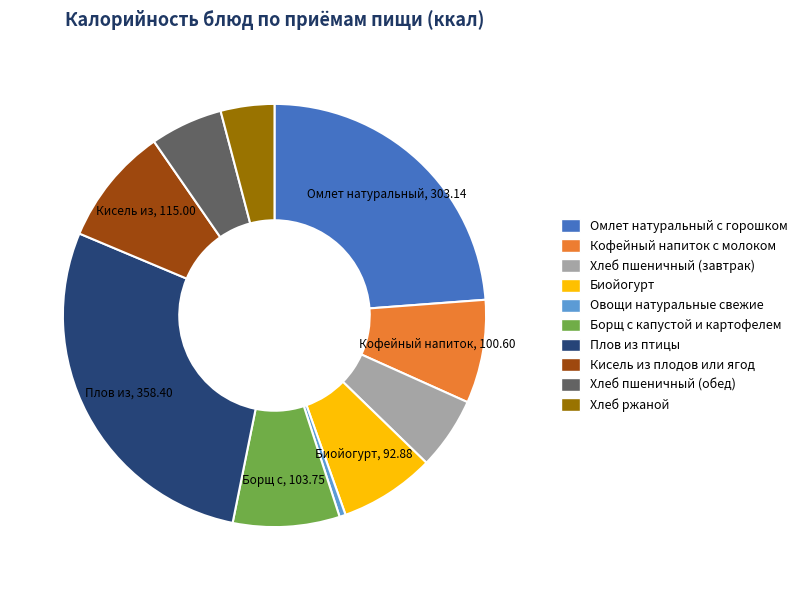

Which category has the biggest portion of the pie?

Плов из птицы